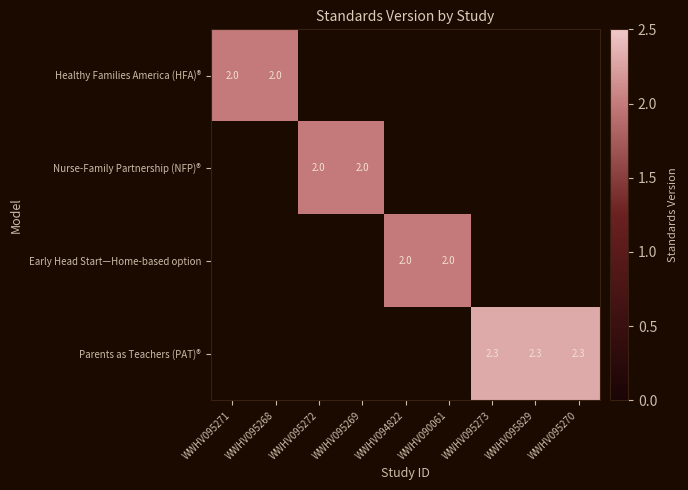

What is the minimum value shown in the chart?

2.0